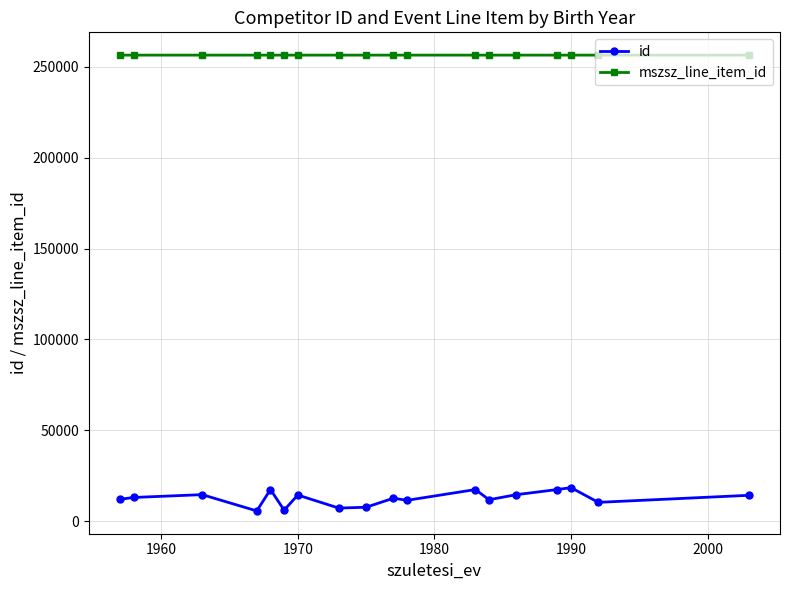

What is the value of the mszsz_line_item_id point at the 9th from the left?

256389